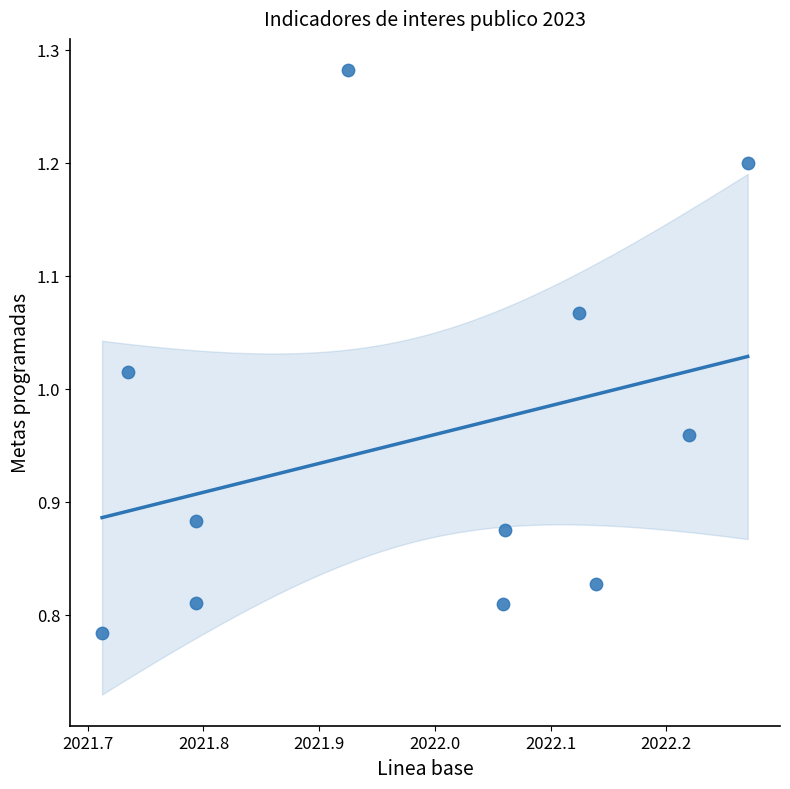

What is the range of X values (max minus min)?

0.6